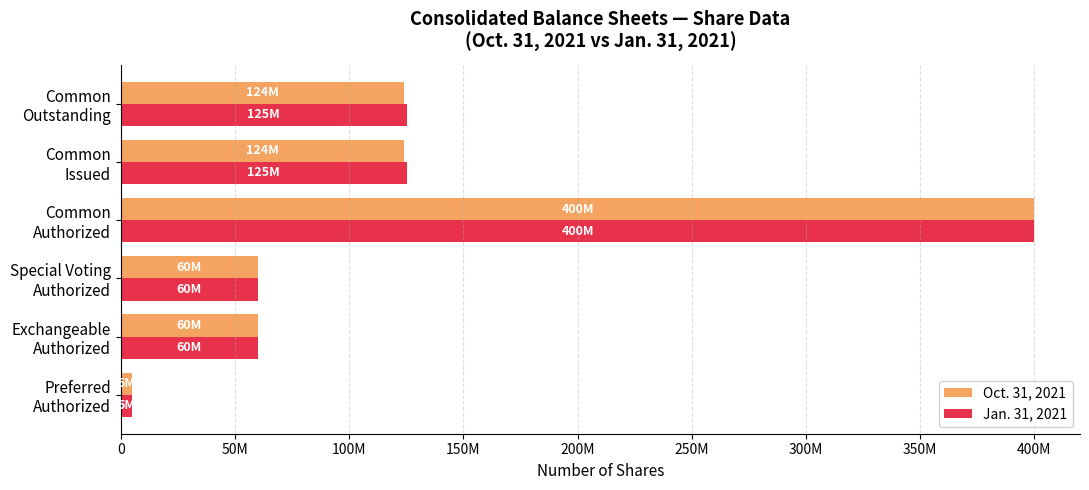

What are all the series names shown in the legend?

Oct. 31, 2021, Jan. 31, 2021